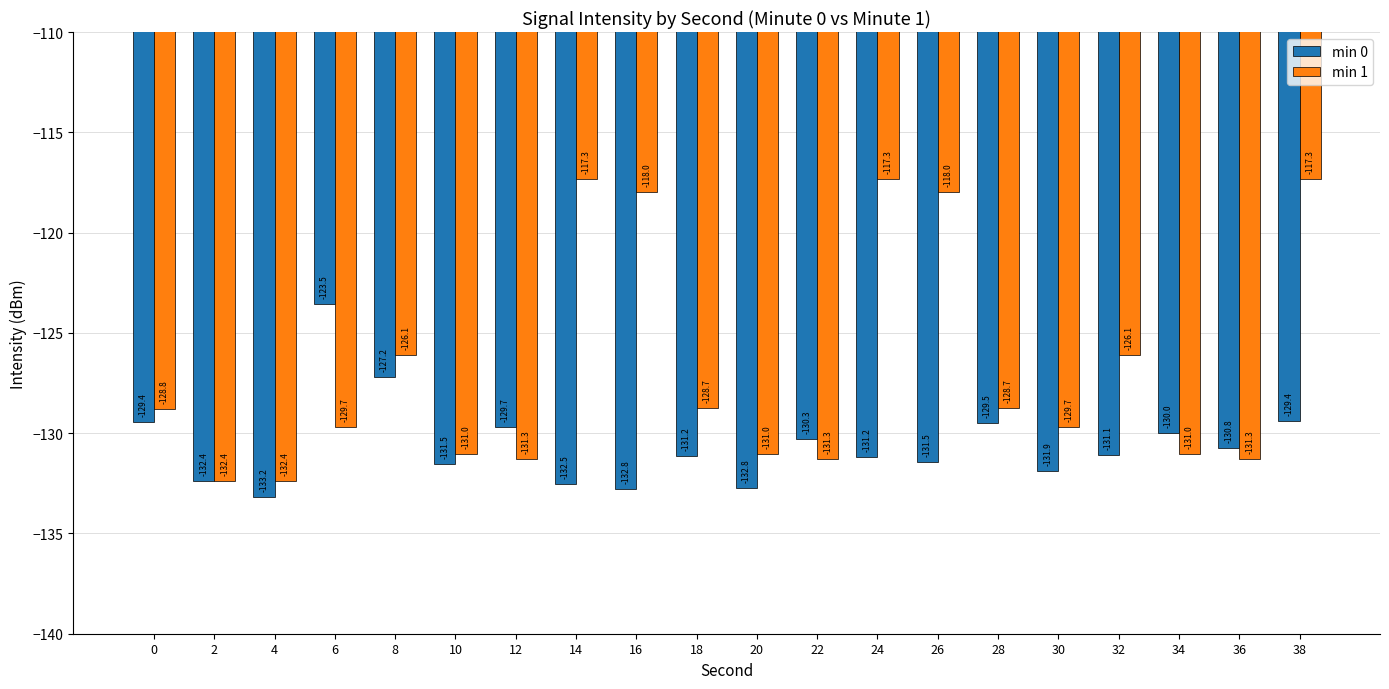

List the series in order of their peak value, highest first.

min 1, min 0